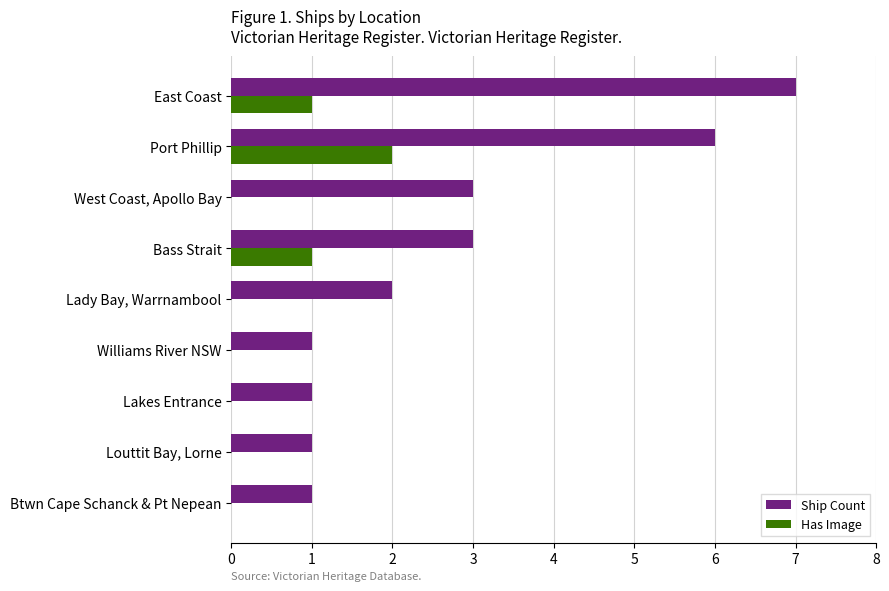

What is the sum of all Has Image values?

4